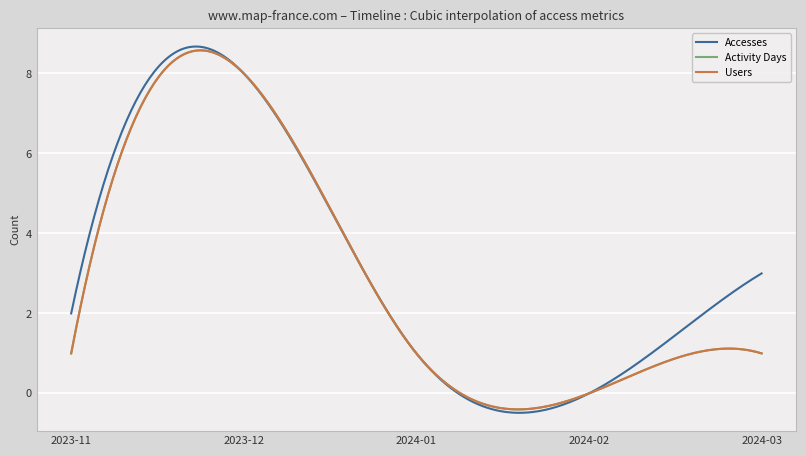

Which series has the largest range (max minus min)?

Accesses